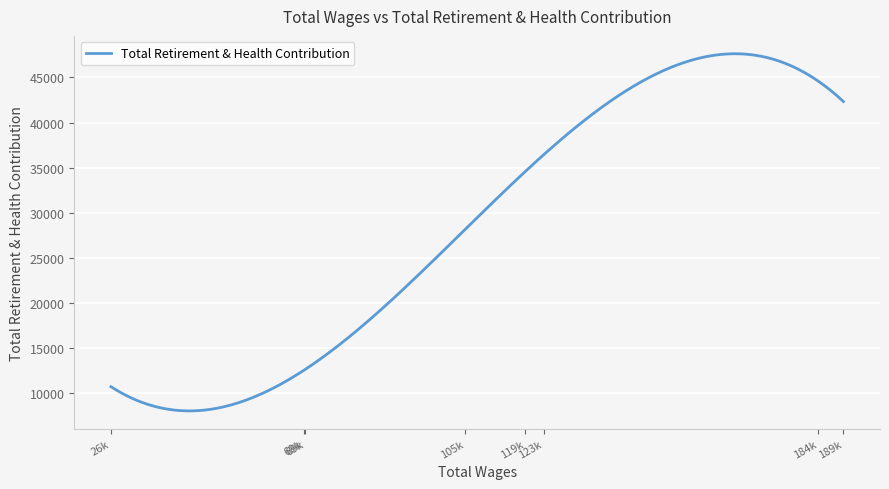

What is the smallest value displayed?

8013.9